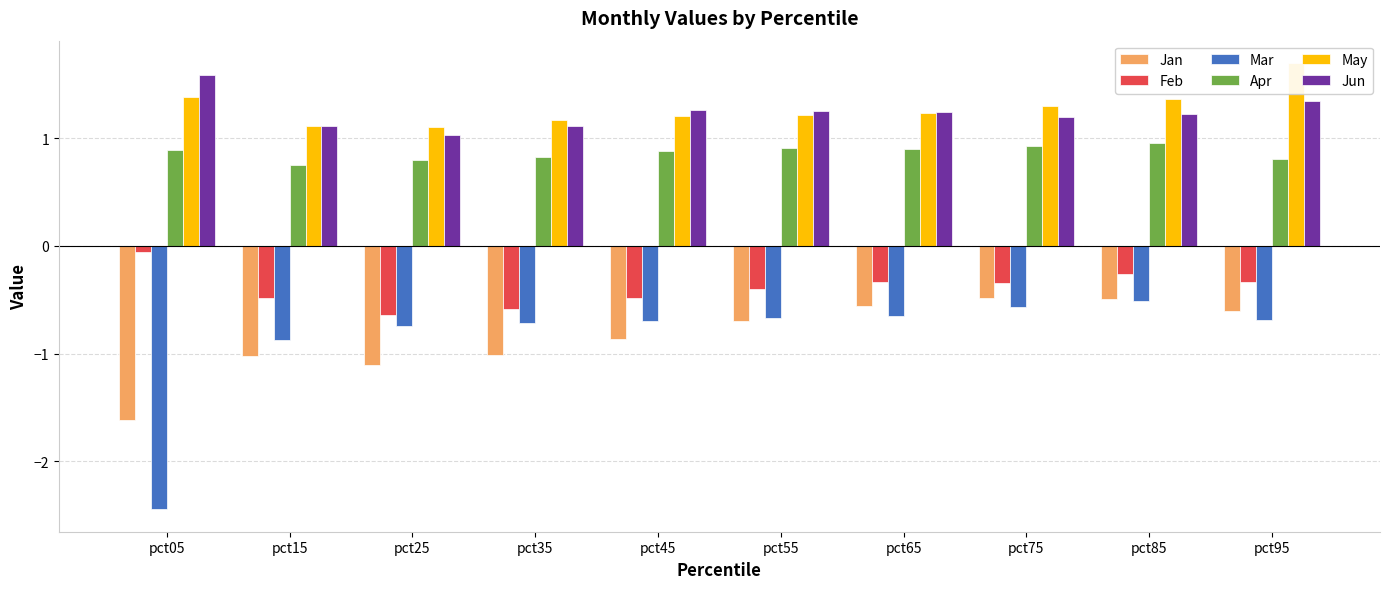

The Mar series shows -1.1 at pct65. True or false?

False